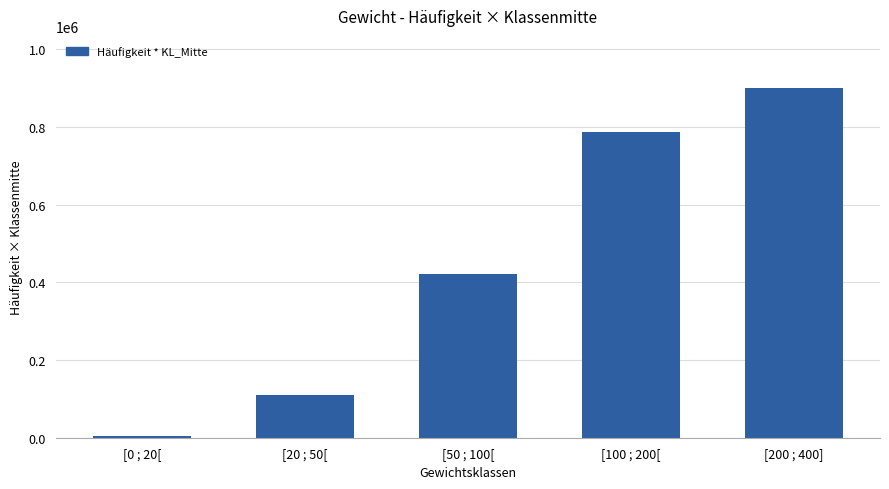

Rank the categories by value from highest to lowest.

[200 ; 400], [100 ; 200[, [50 ; 100[, [20 ; 50[, [0 ; 20[